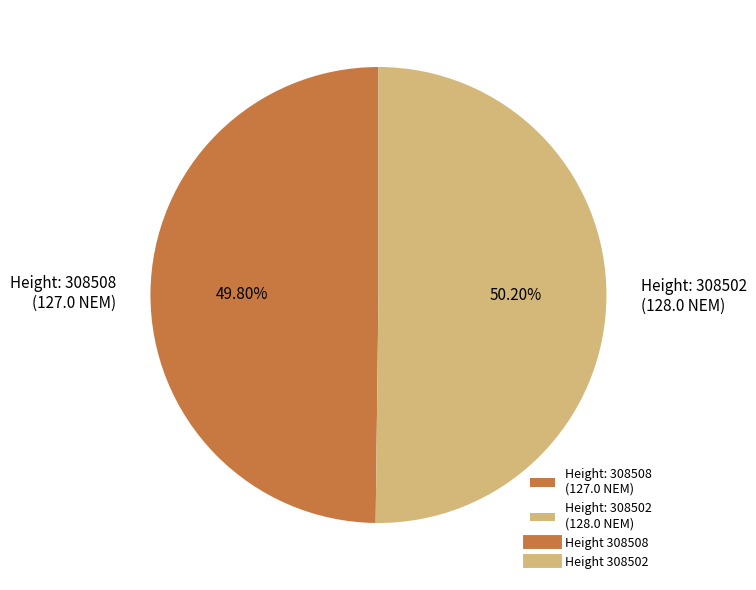

How many slices are in this pie chart?

2